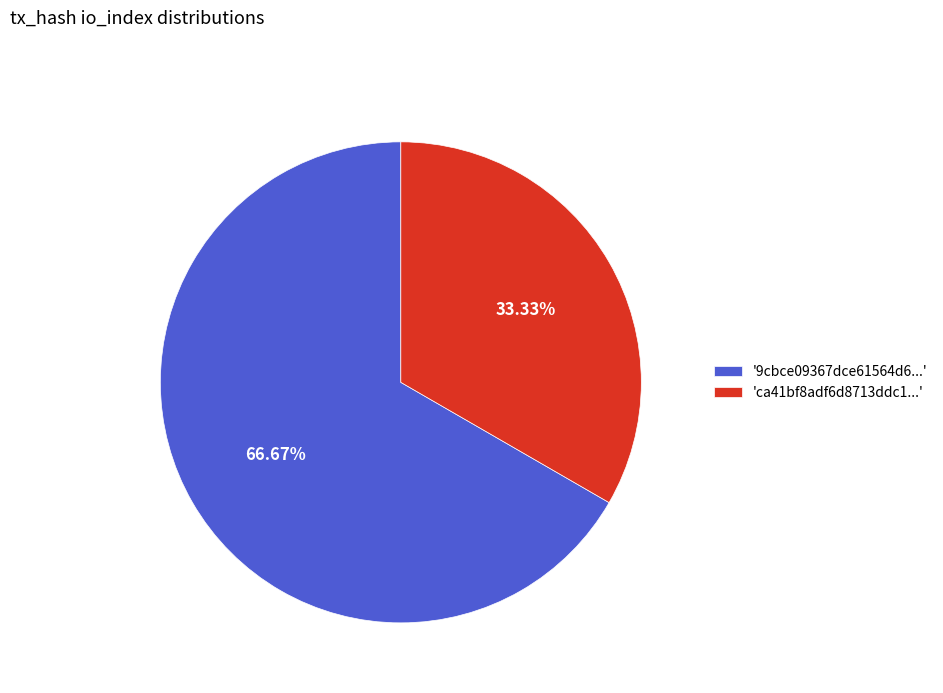

Rank the categories by value from highest to lowest.

'9cbce09367dce61564d6...', 'ca41bf8adf6d8713ddc1...'